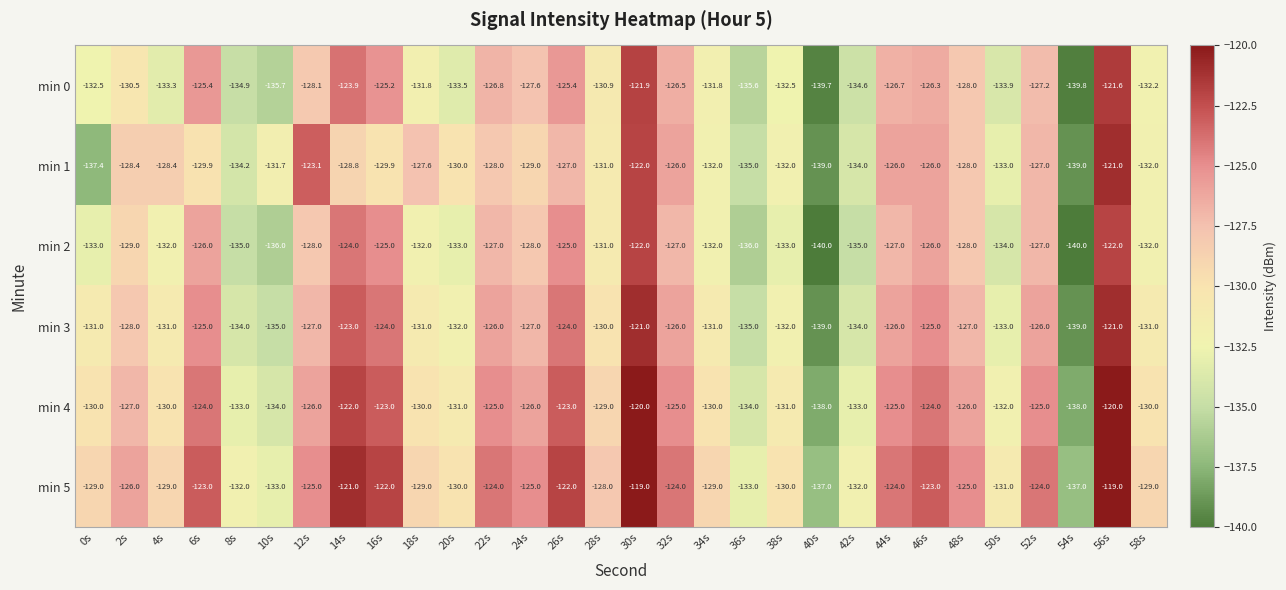

At which label does min 0 reach its minimum?

54s